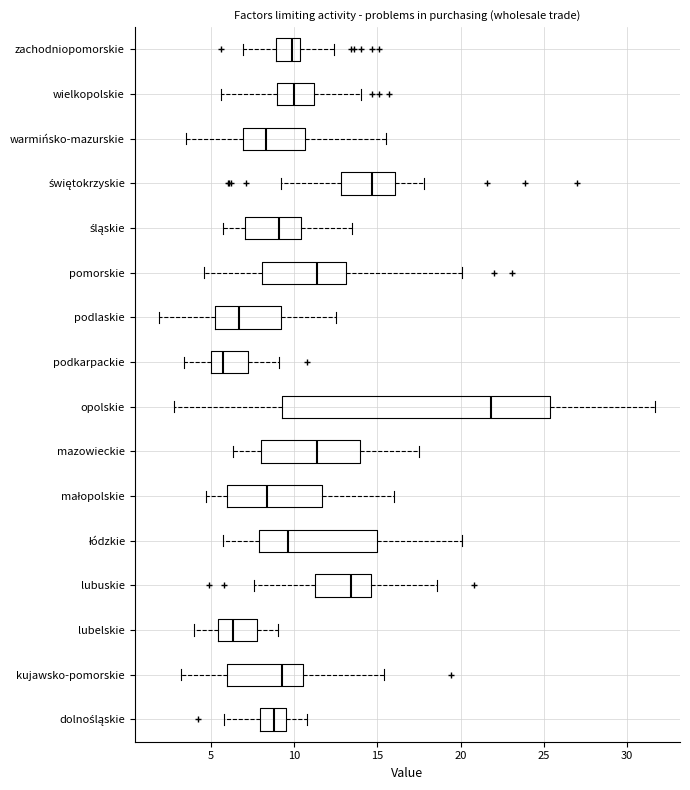

Where is the left edge of the box for pomorskie on the x-axis? The values are not printed on the chart, so give them approximately, as read against the axis.

8.0